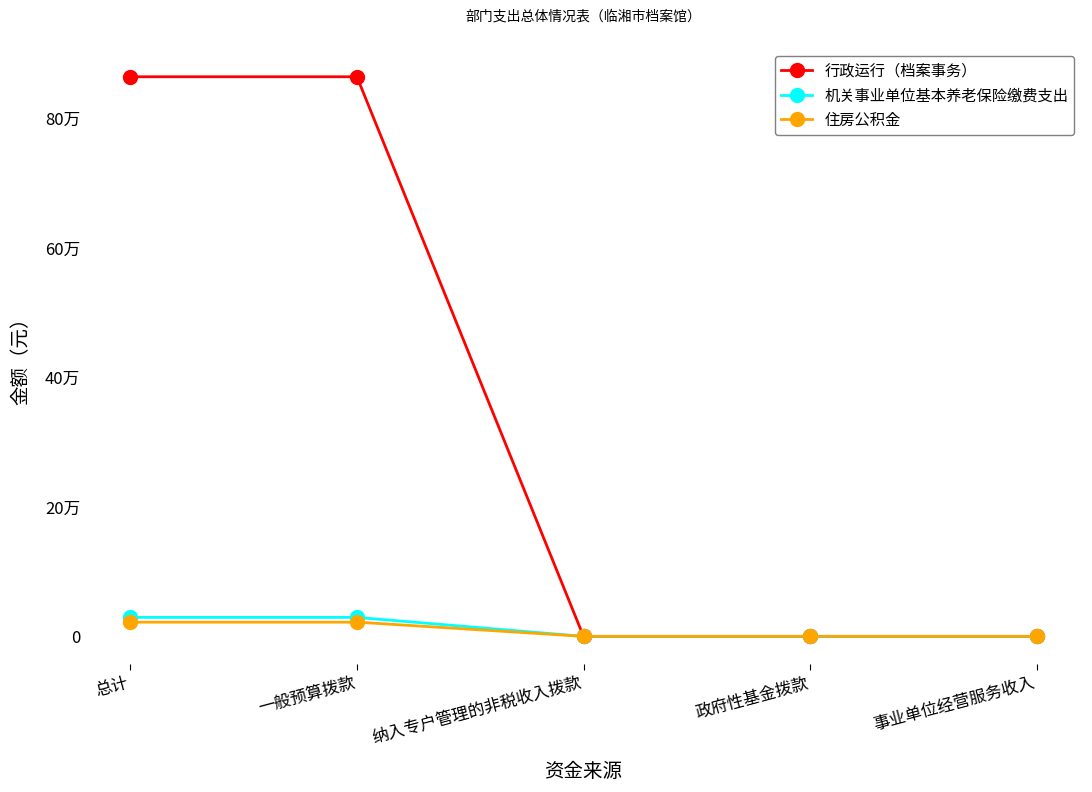

Does the chart have visible grid lines?

No